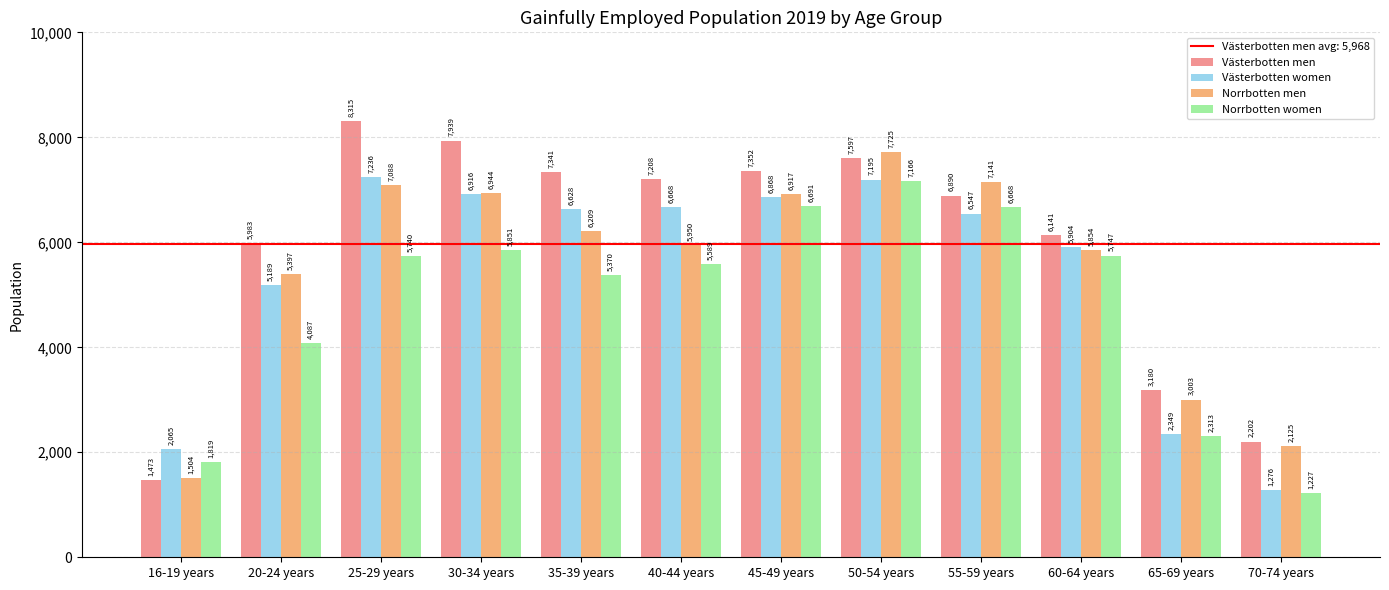

What is the difference between the highest and lowest values at 20-24 years?

1896